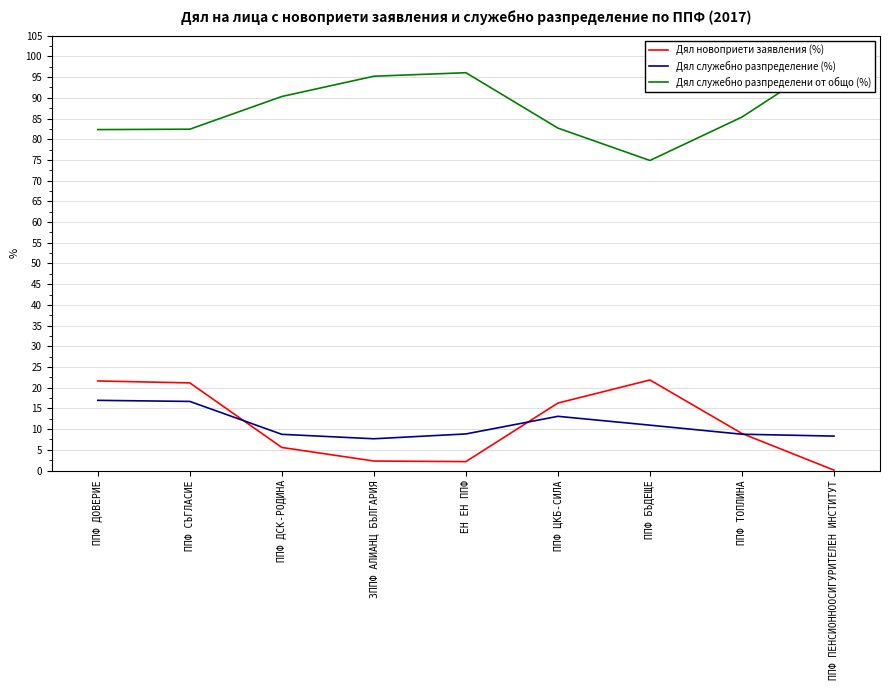

Where is the first local minimum for Дял новоприети заявления (%)?

ЕН ЕН ППФ